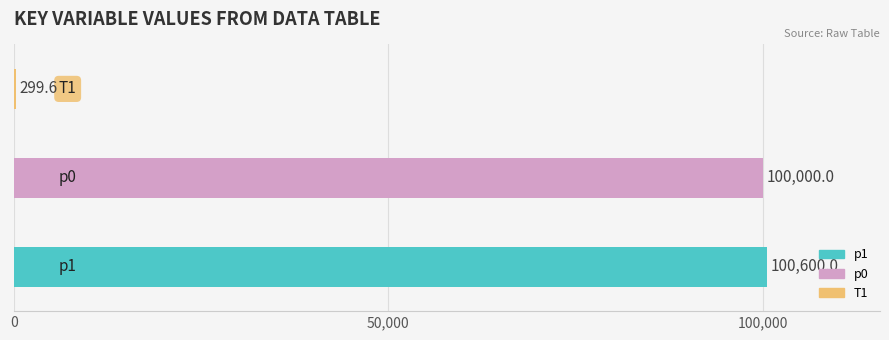

What is the greatest value displayed?

100600.0